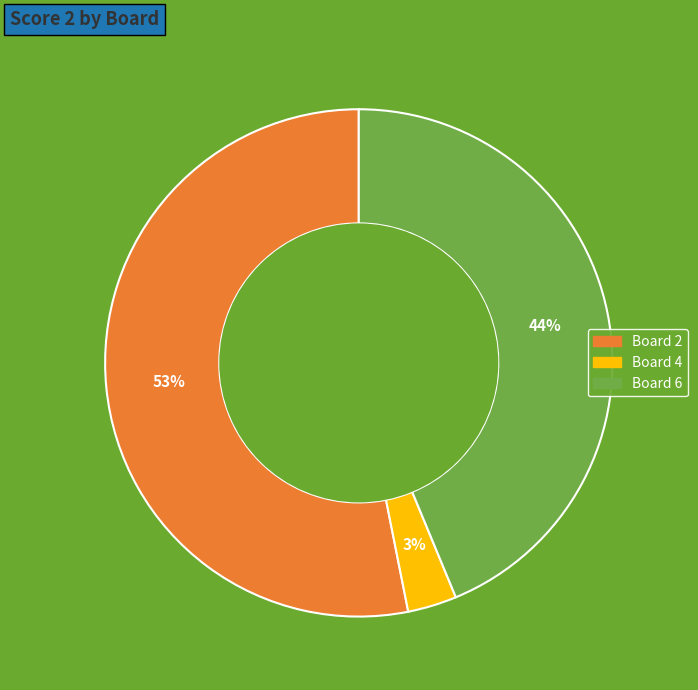

To the nearest percent, what is the average slice percentage?

33%